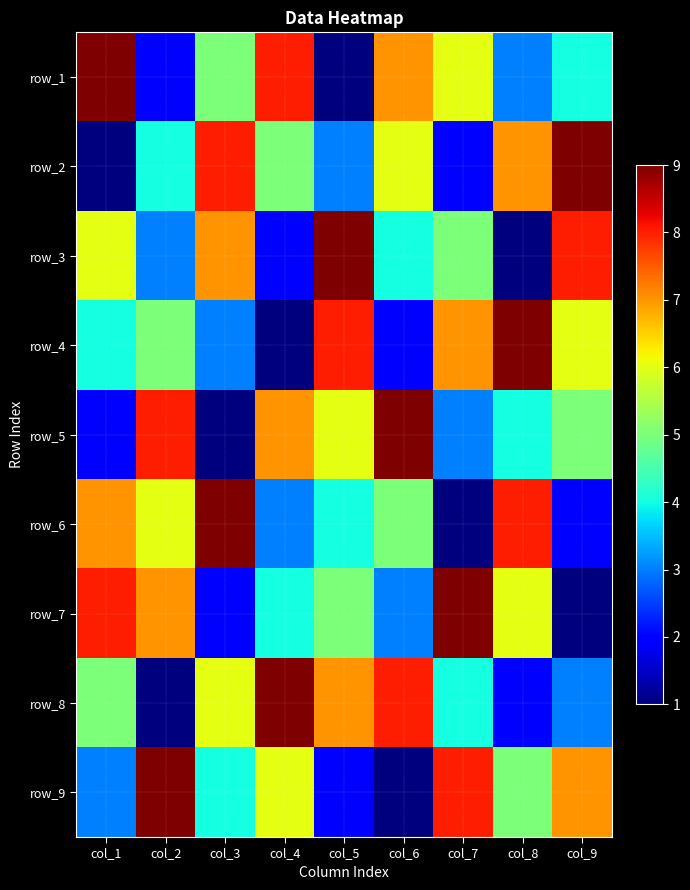

Which category has the lowest value across all series?

col_5